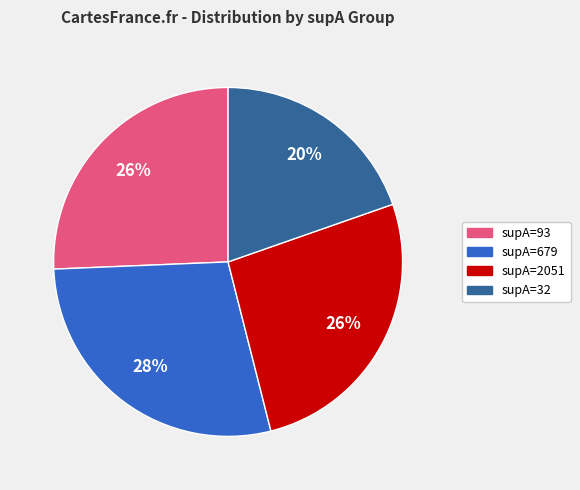

What percentage is the supA=32 slice, to the nearest percent?

20%